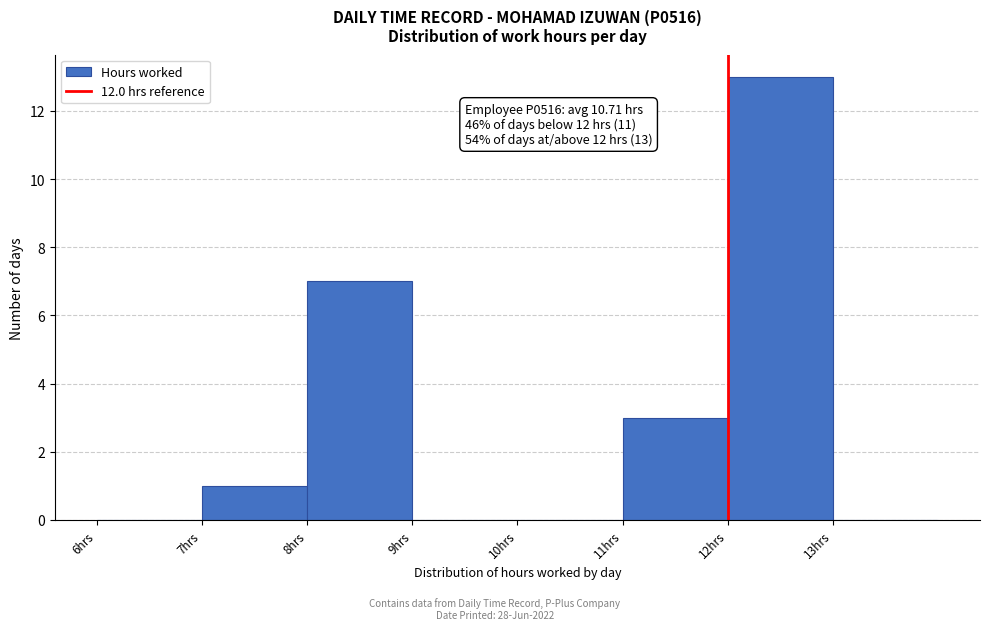

Over which range of the x-axis is the bar tallest?

12 to 13